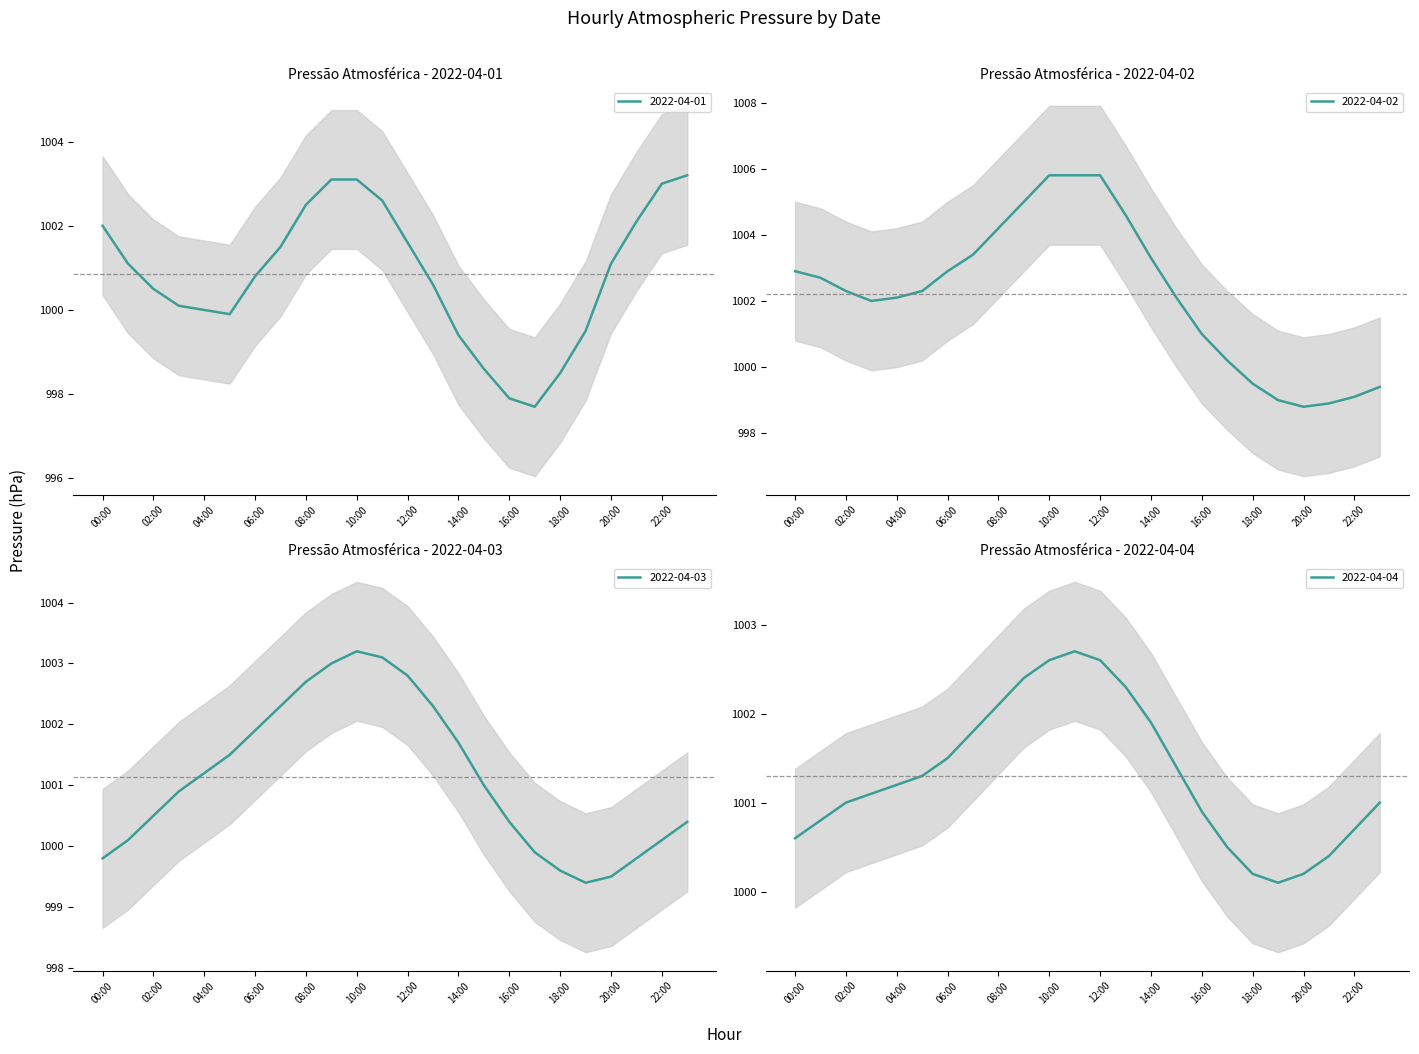

Is the value of 2022-04-03 at 22:00 greater than the value of 2022-04-04 at 03:00?

No